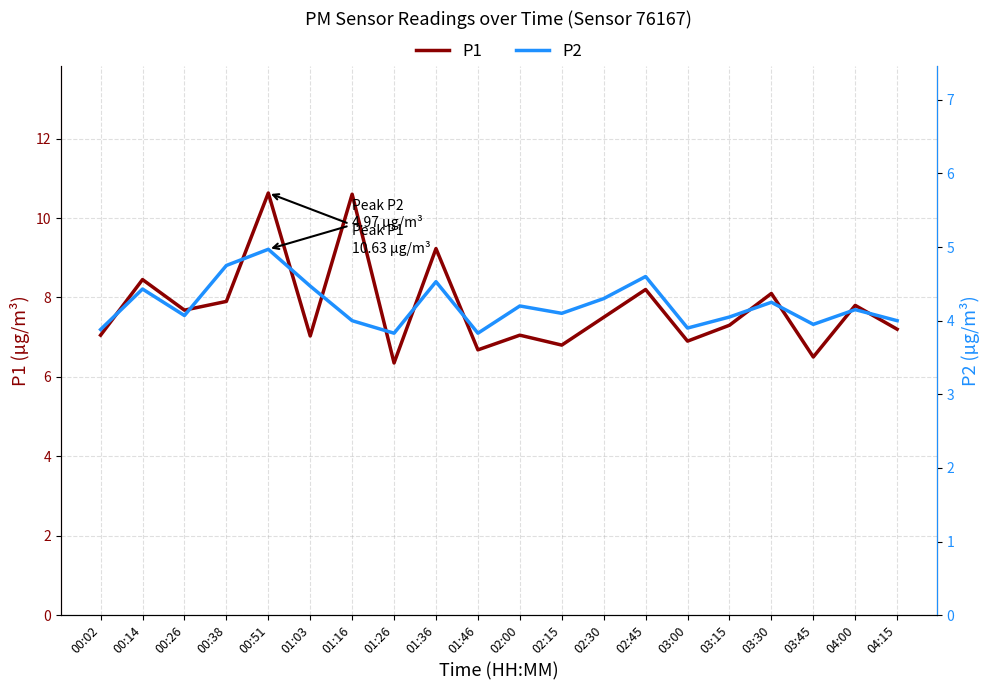

What is the difference between the P1 values at 01:26 and 00:38?

1.6